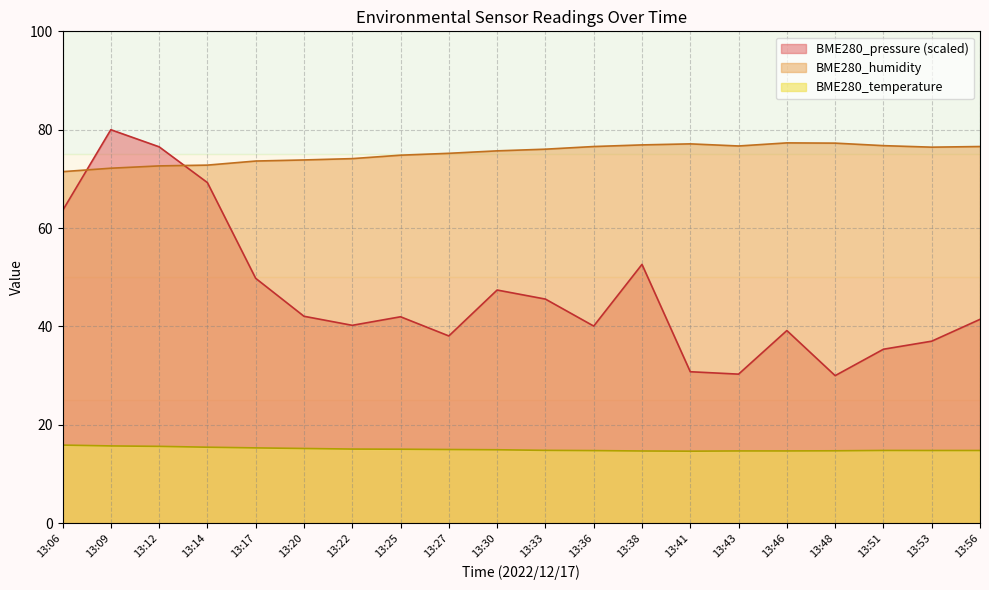

Is the value of BME280_pressure at 13:12 greater than the value of BME280_humidity at 13:41?

No